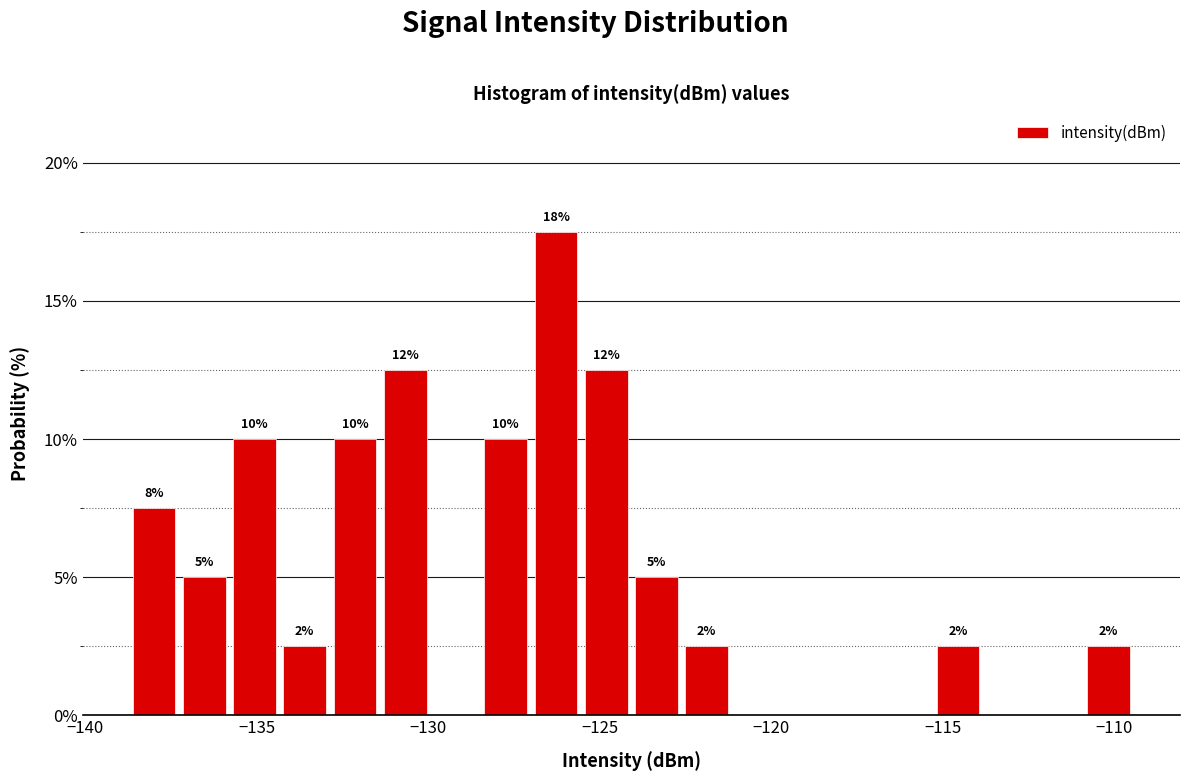

Read against the x-axis, roughly where is the centre of the tallest bar?

-126.5